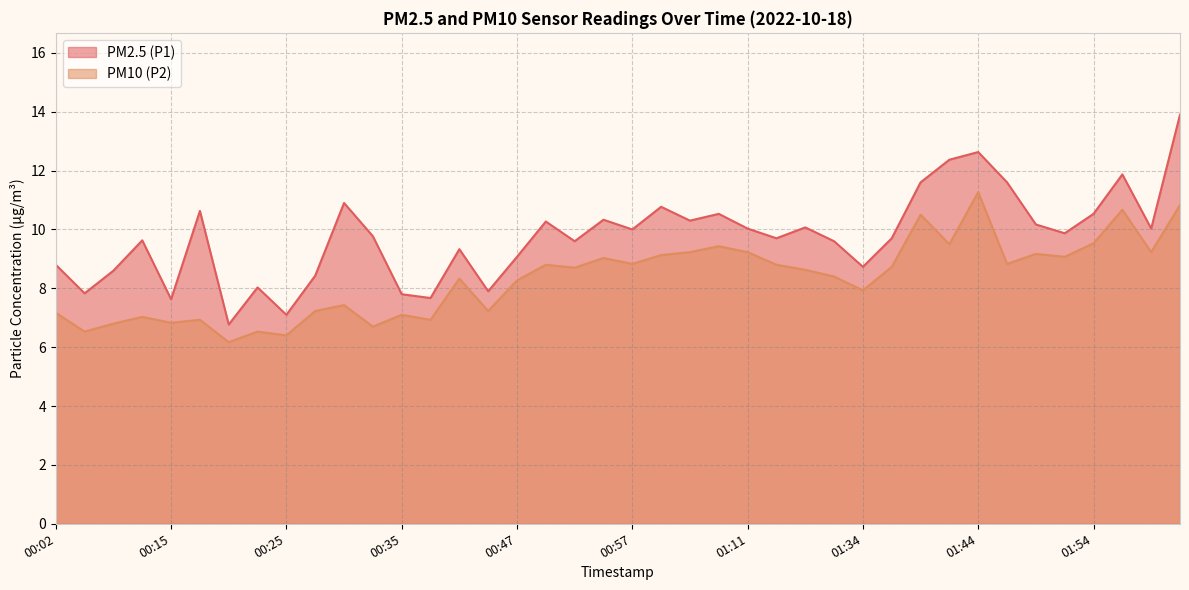

Does the chart have visible grid lines?

Yes